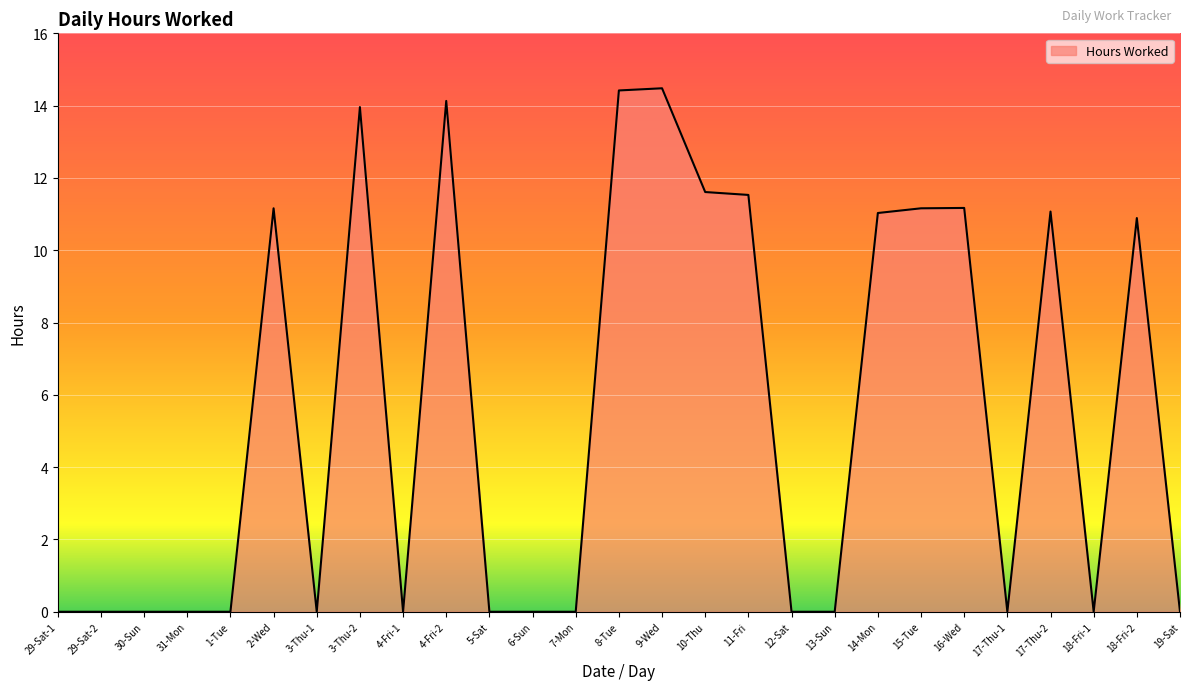

Does the chart have visible grid lines?

Yes